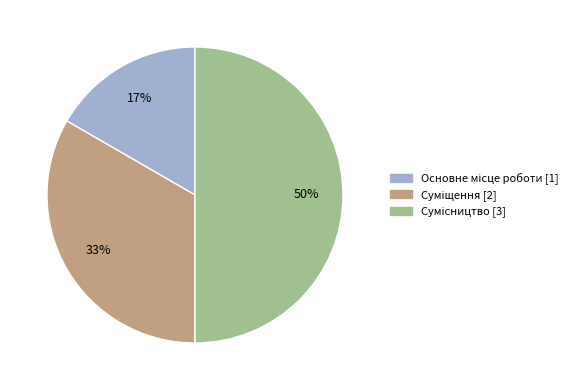

To the nearest percent, what is the average slice percentage?

33%